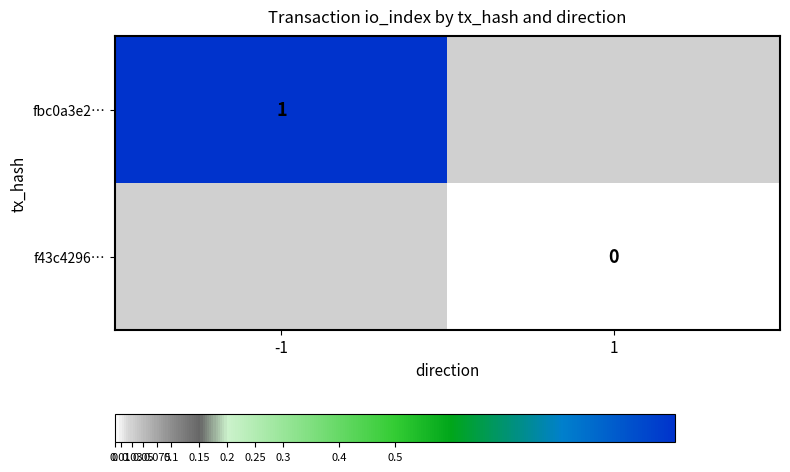

Is the value of fbc0a3e2… at -1 greater than the value of f43c4296… at 1?

Yes